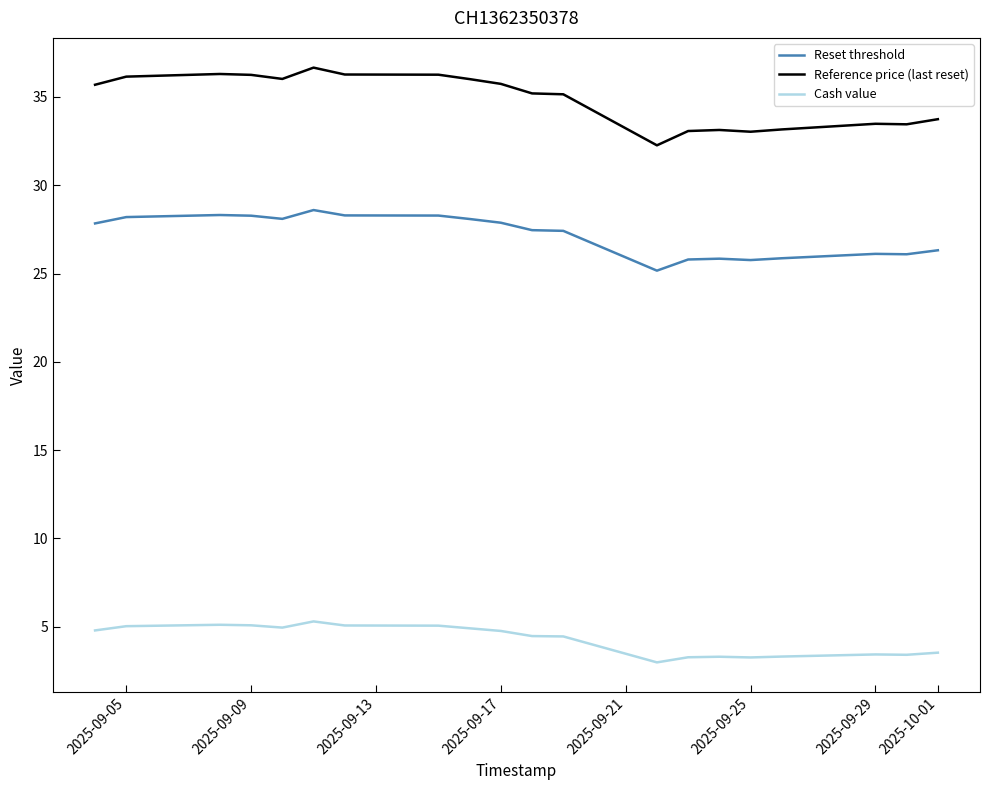

What is the sum of the Cash value values at 16 and 2025-09-17?

8.4